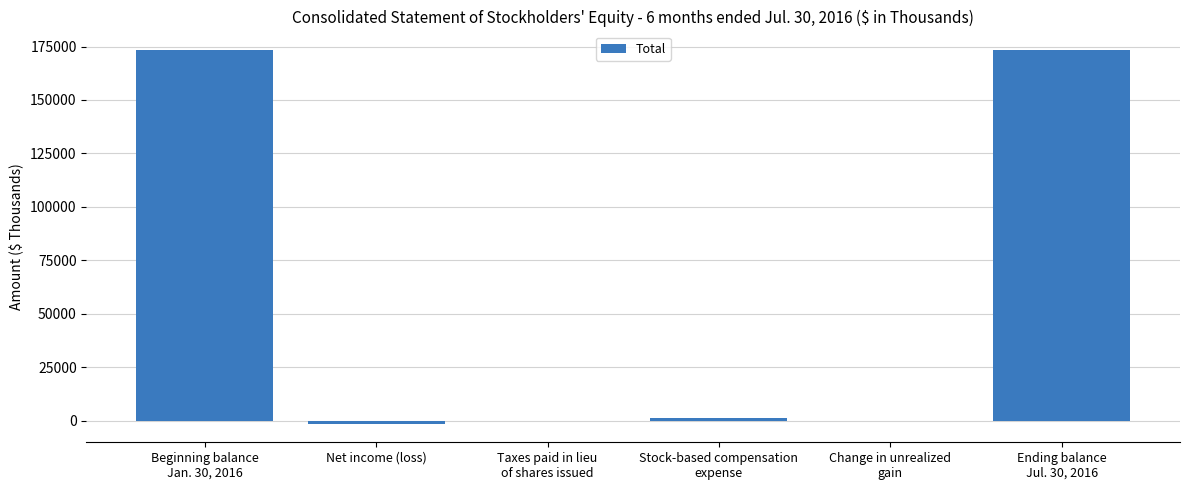

What is the sum of all values?

346540